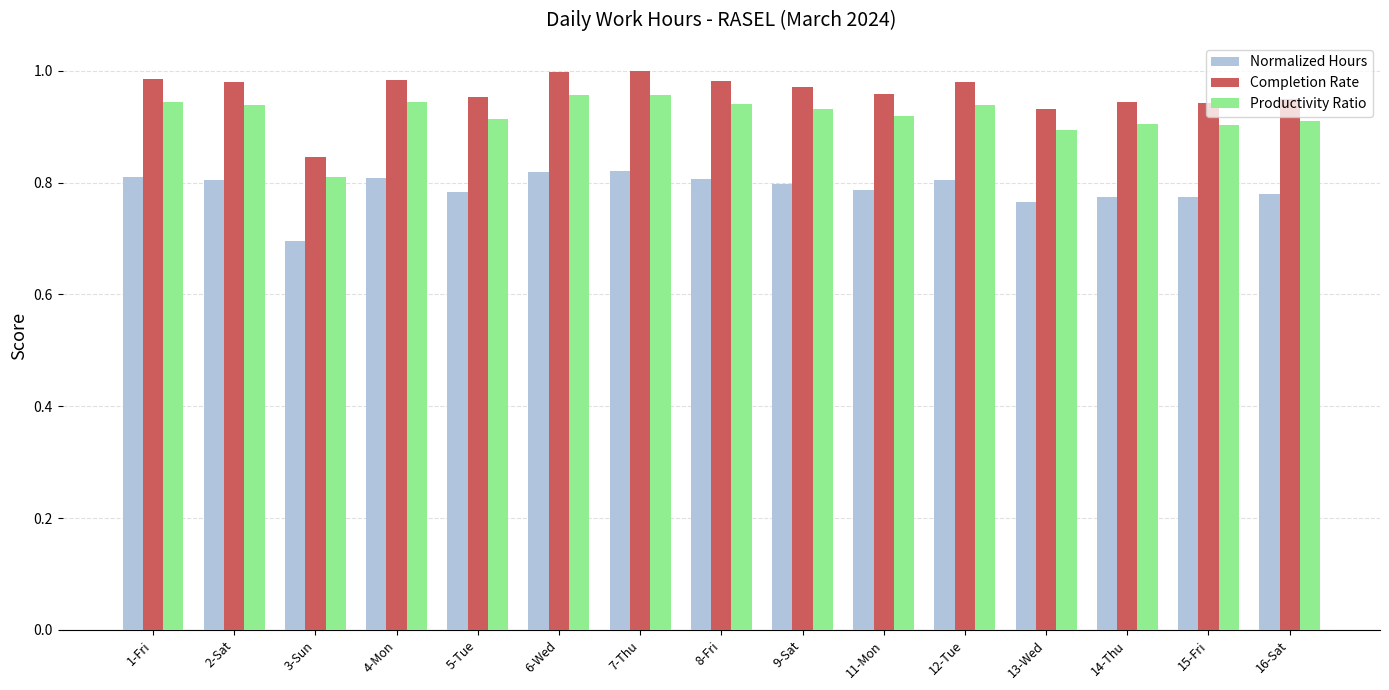

Does the chart contain stacked bars?

No